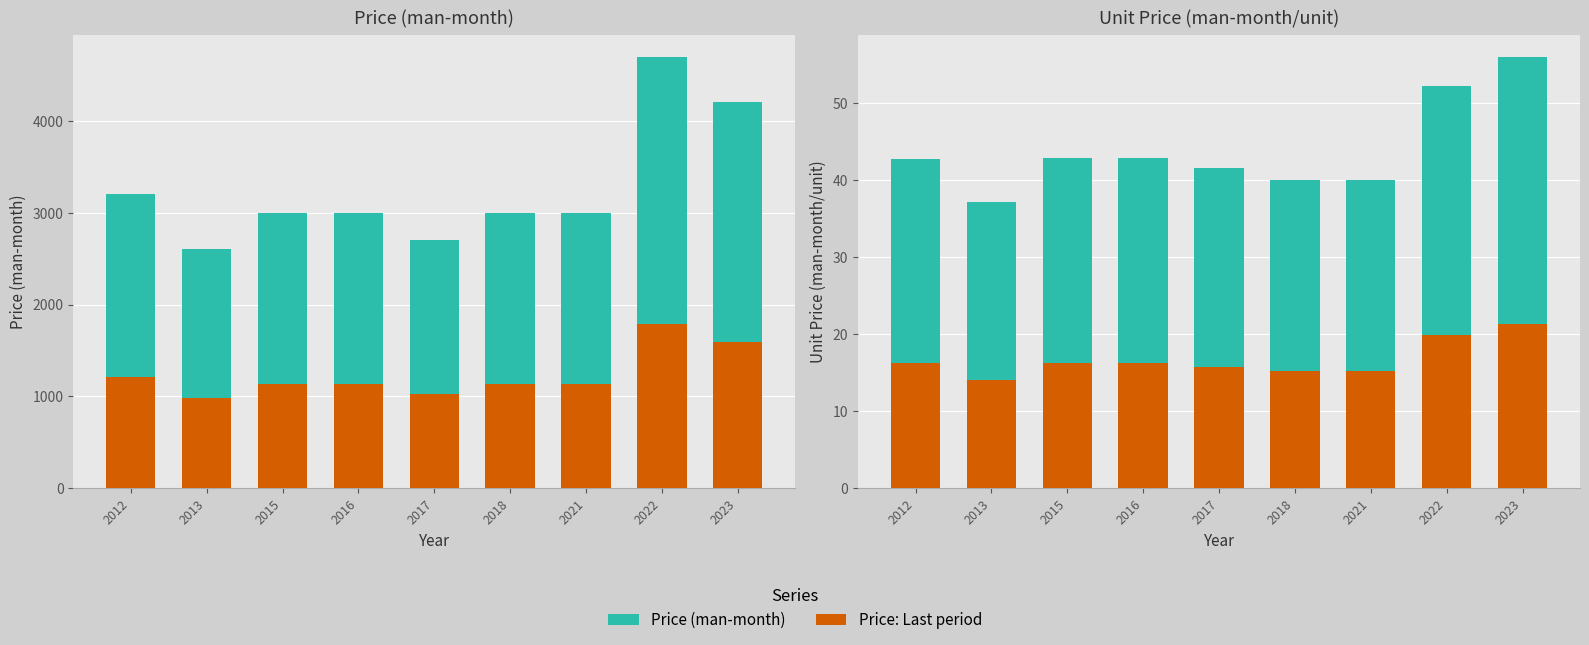

Rank the series at 2013 from lowest to highest value.

Unit Price (man-month/unit): Last period, Unit Price (man-month/unit), Price (man-month): Last period, Price (man-month)